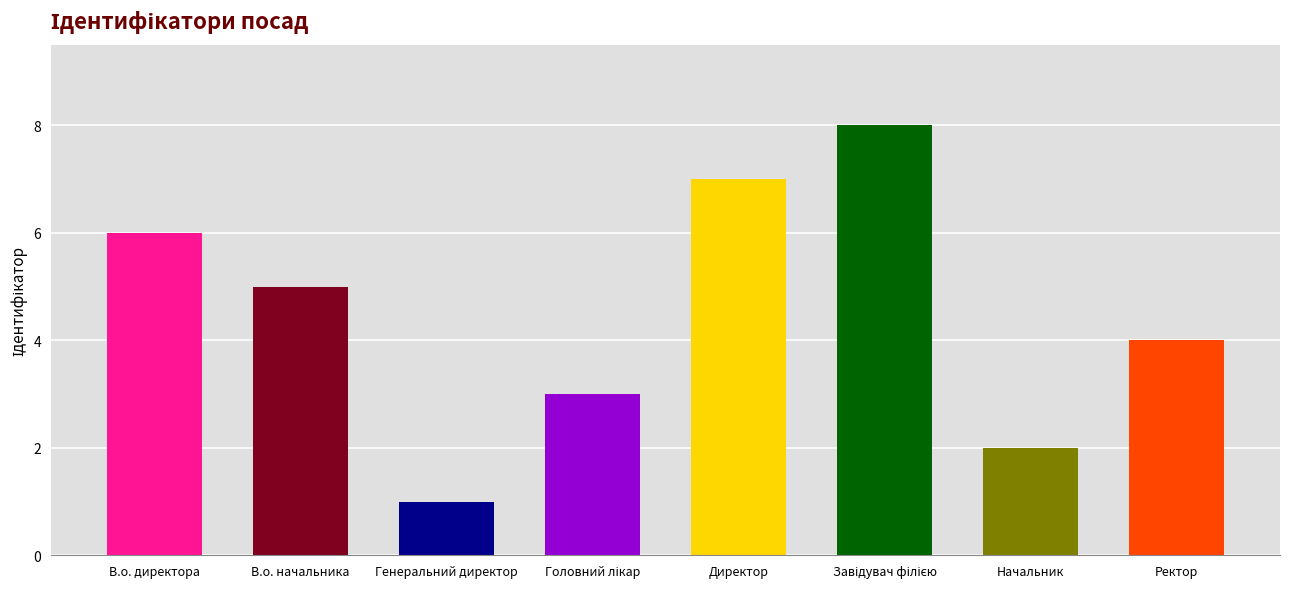

What is the greatest value displayed?

8